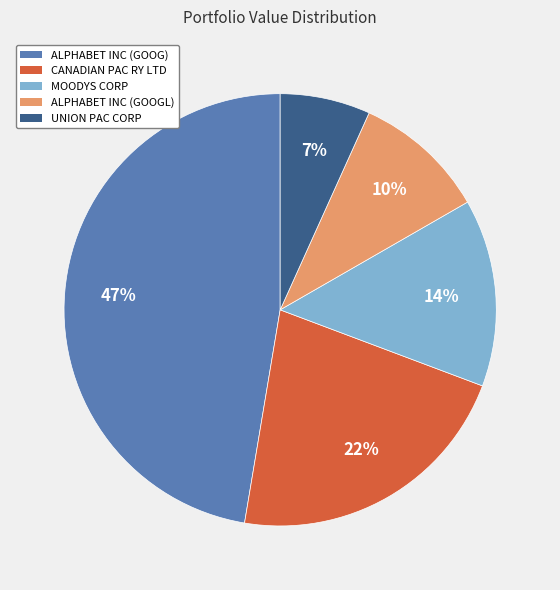

To the nearest percent, what percentage of the pie is ALPHABET INC (GOOGL)?

10%